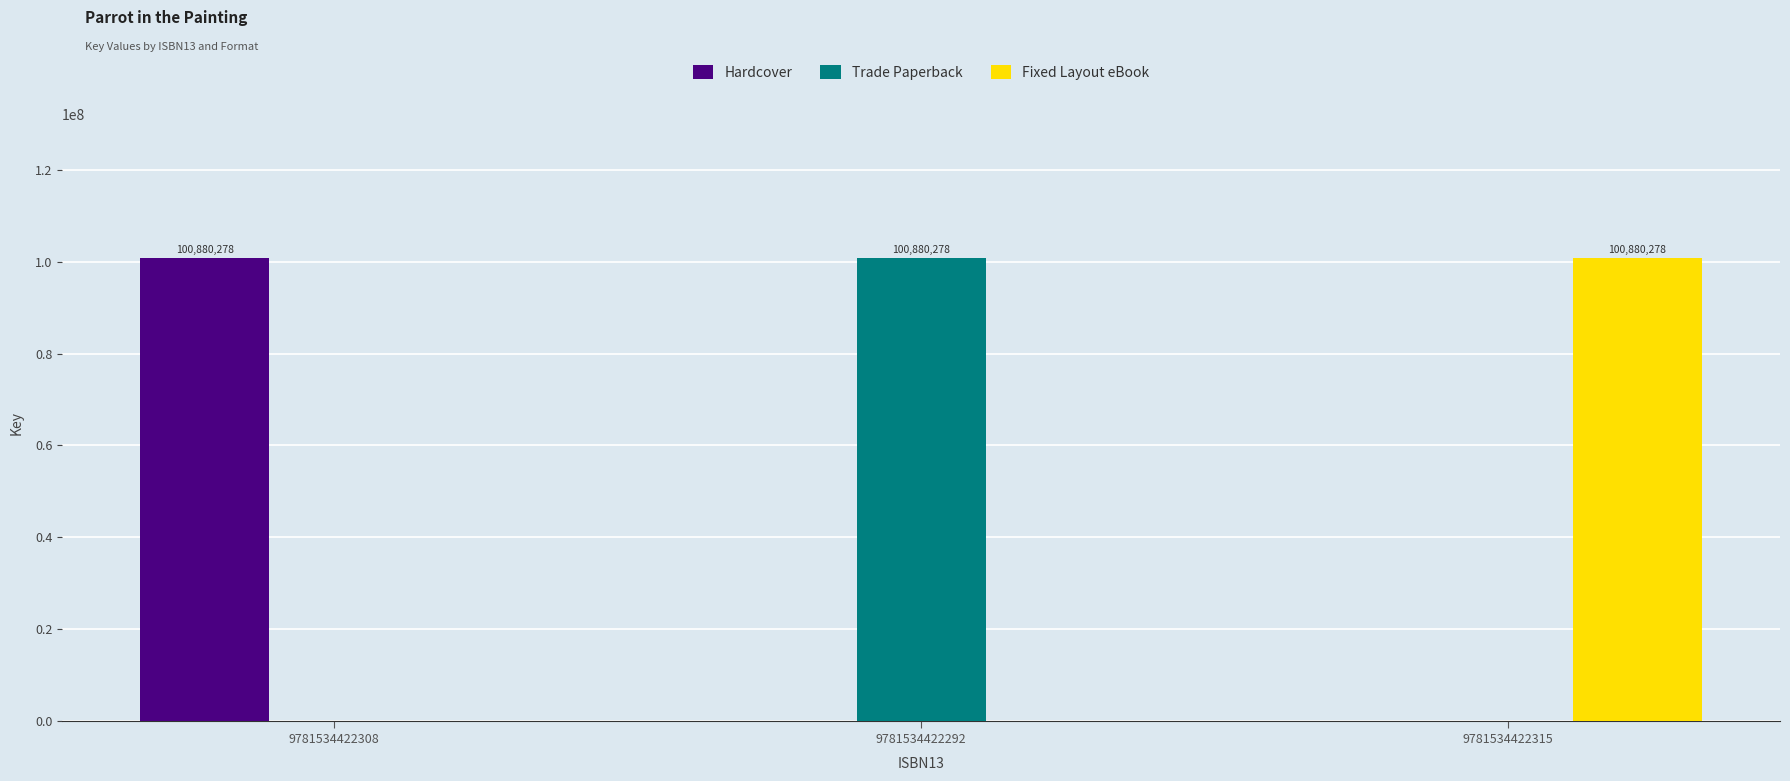

Is the value of Fixed Layout eBook at 9781534422308 greater than the value of Hardcover at 9781534422308?

No